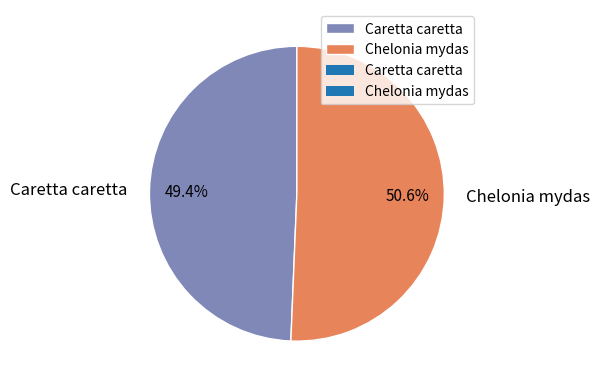

Is there a majority slice in this chart?

Yes